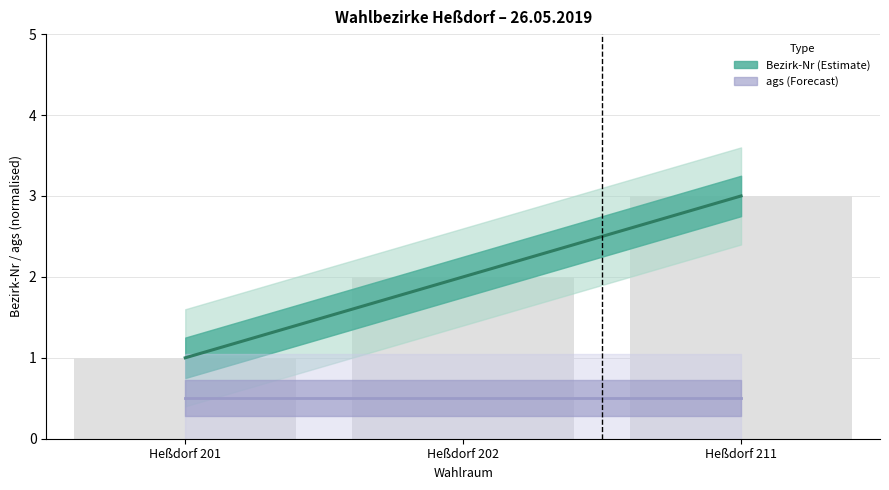

List the labels in order of ags value, smallest first.

Heßdorf 201, Heßdorf 202, Heßdorf 211